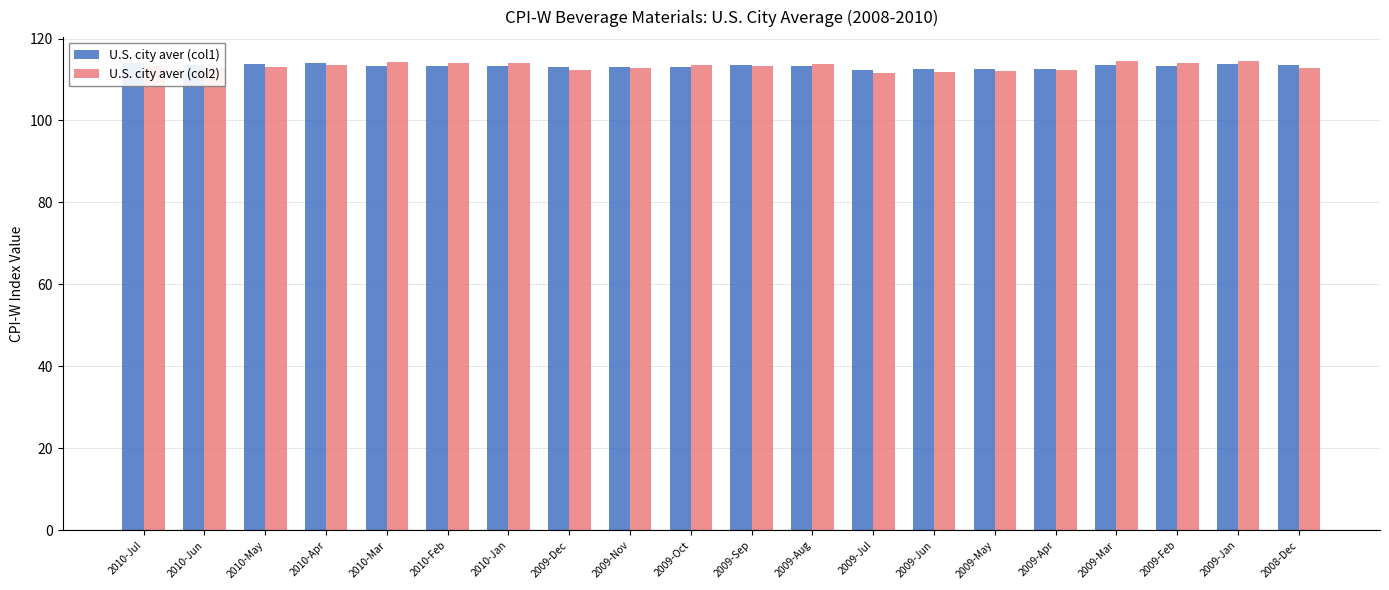

What is the smallest value displayed?

111.5